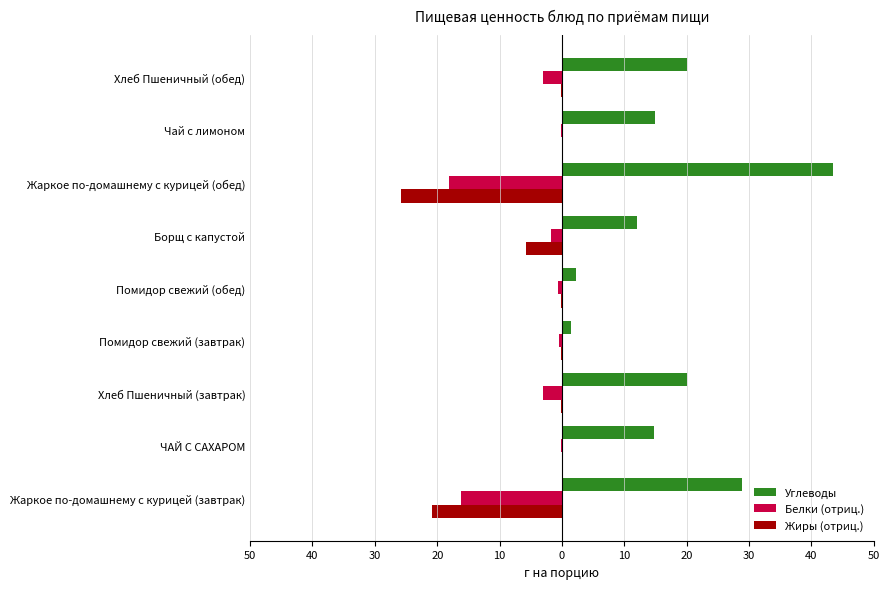

What are all the series names shown in the legend?

Углеводы, Белки (отриц.), Жиры (отриц.)